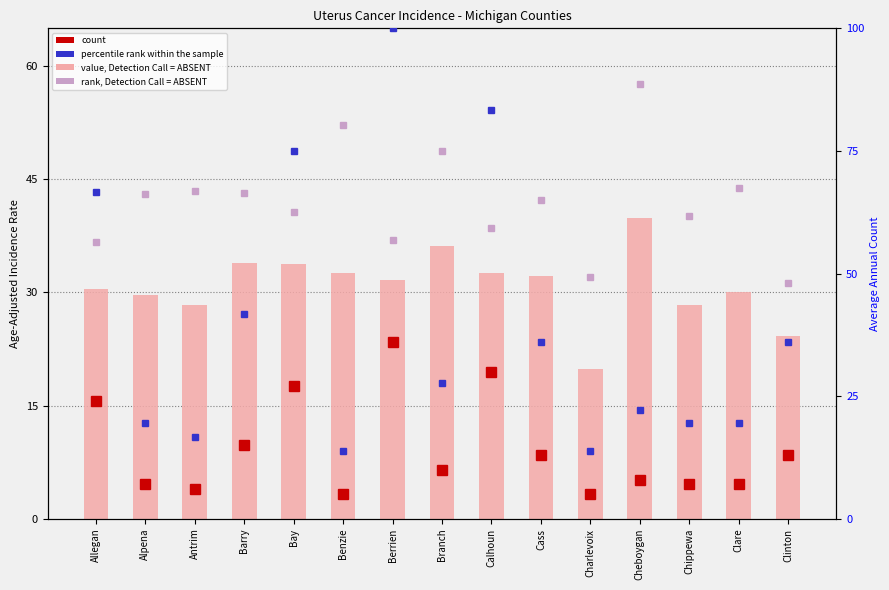

What is the sum of the count values at Bay and Allegan?

51.0